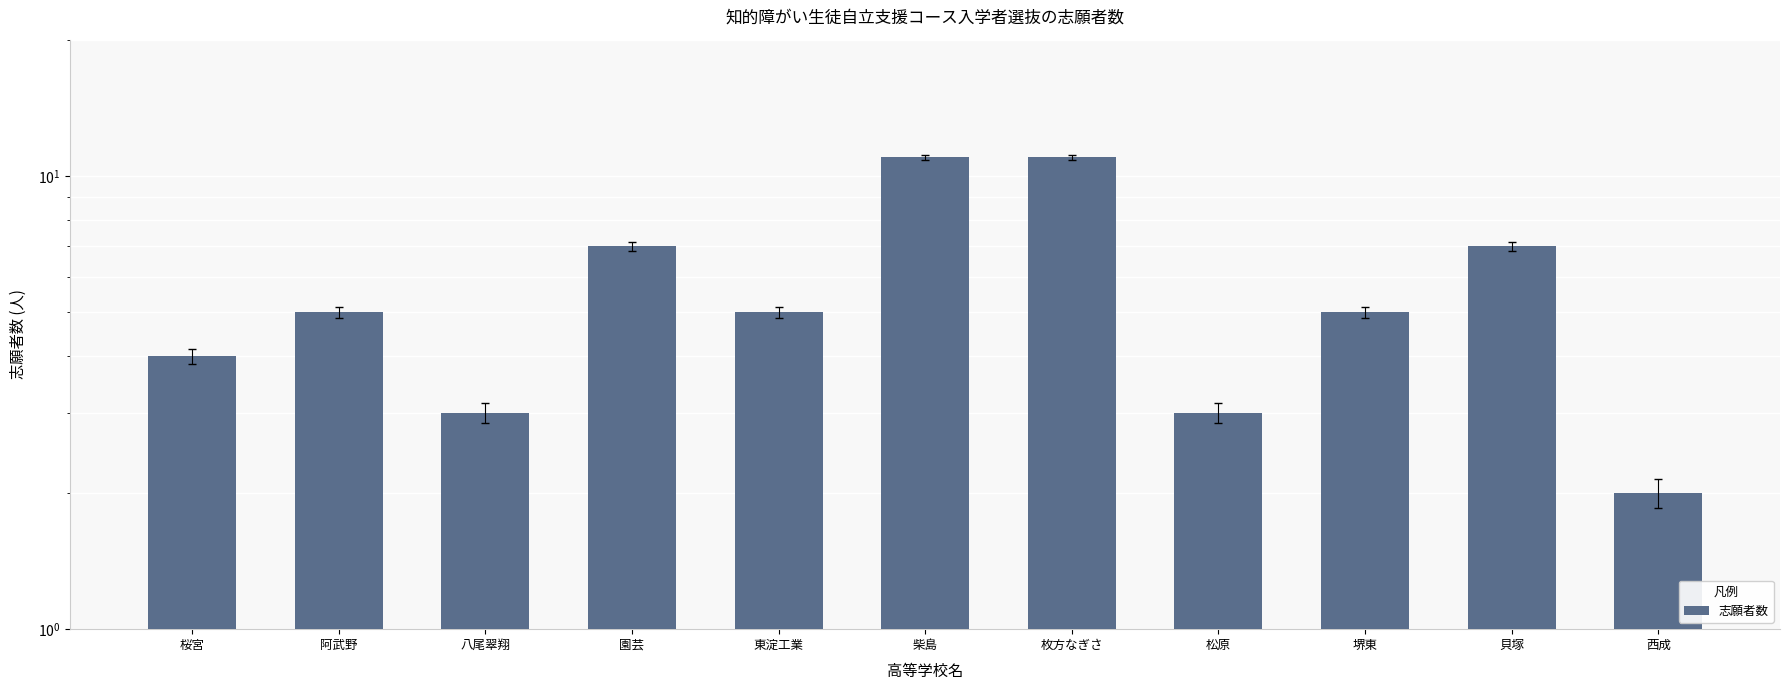

What is the label of the 3rd bar from the left?

八尾翠翔